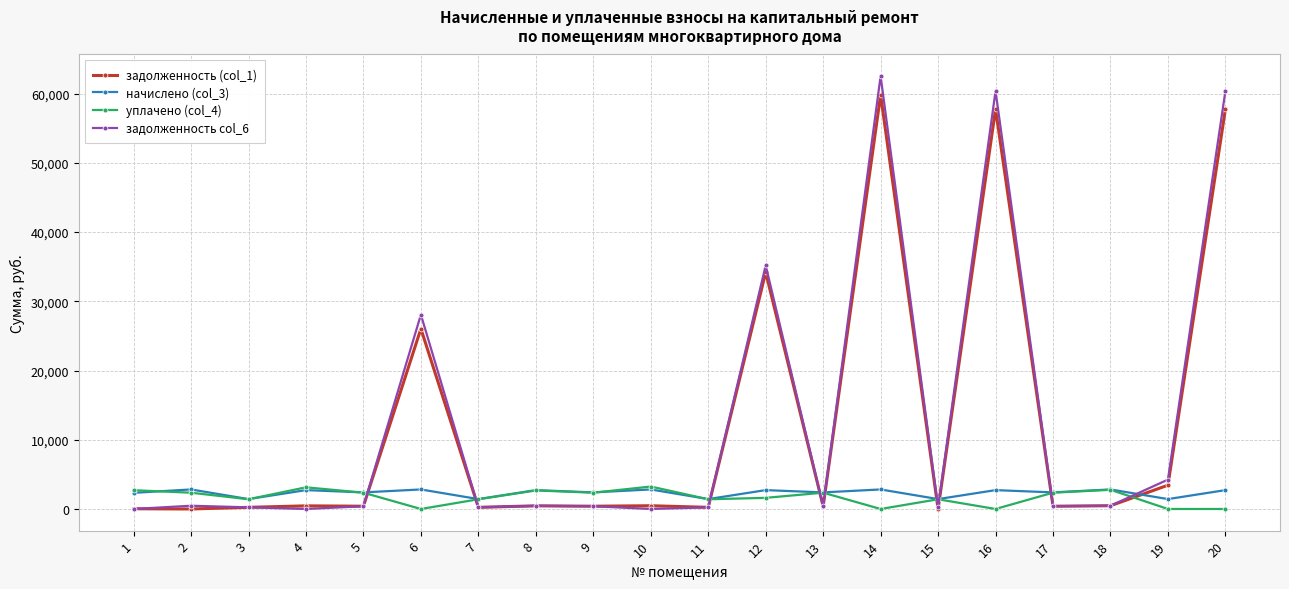

True or false: начислено (col_3) and задолженность (col_1) intersect in this chart.

True